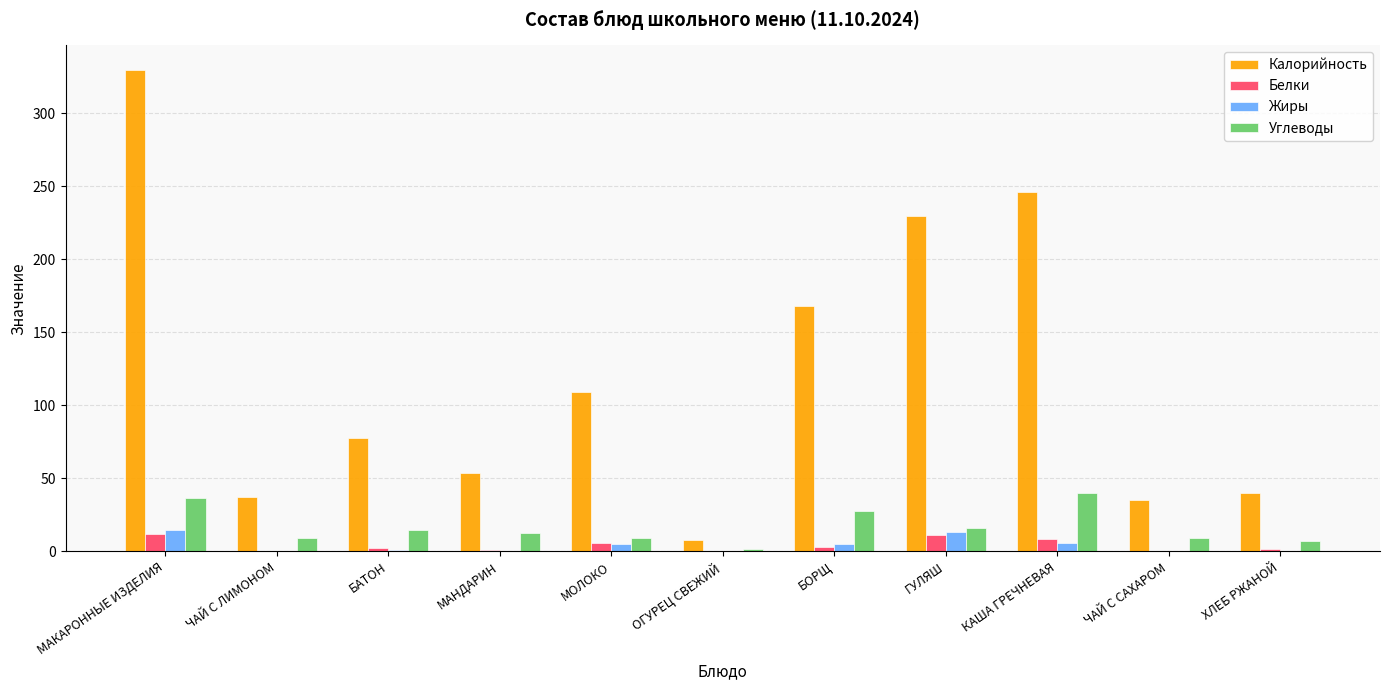

Which series has the widest spread of values?

Калорийность